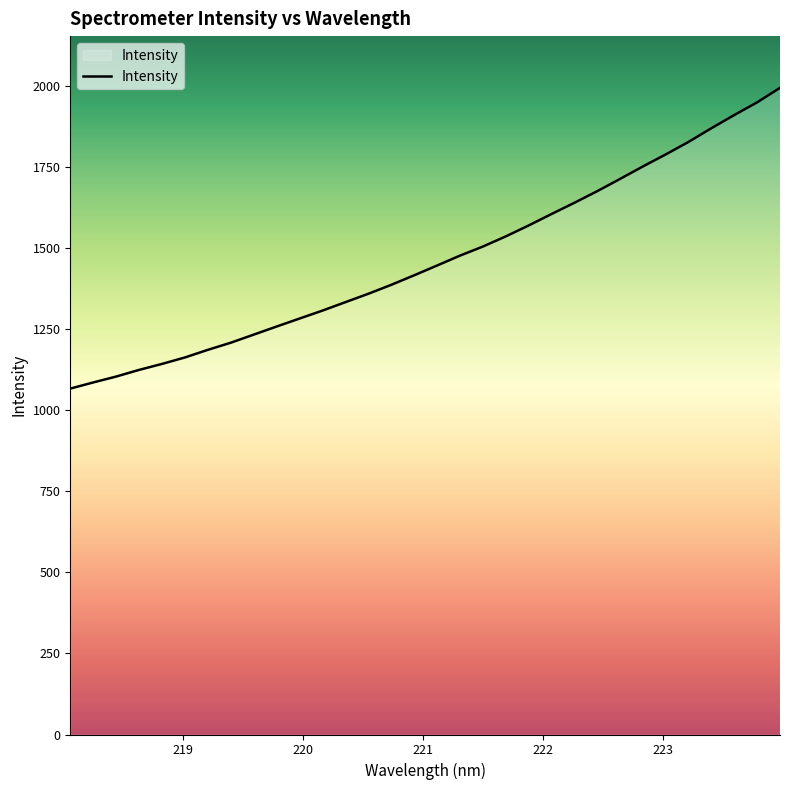

What is the greatest value displayed?

1993.1